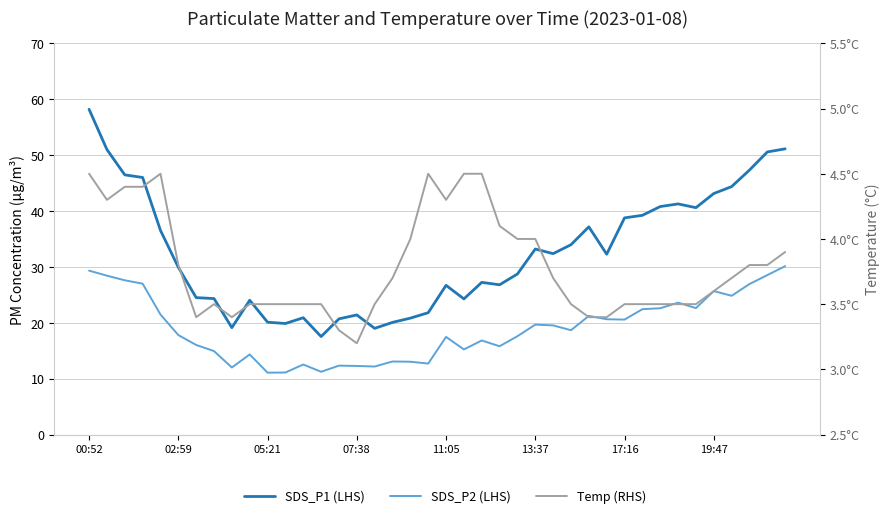

Is it true that SDS_P1 (LHS) equals 68.2 at 02:59?

False